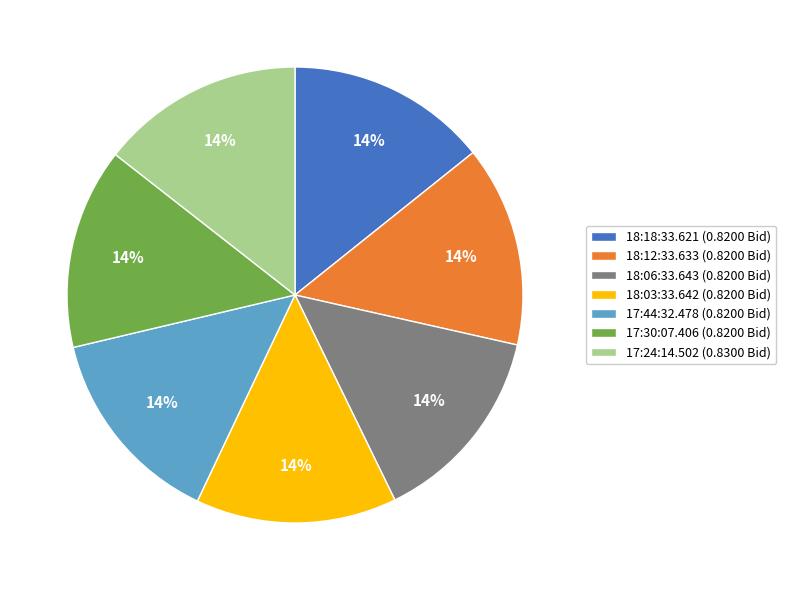

To the nearest percent, what portion does 18:06:33.643 (0.8200 Bid) represent?

14%